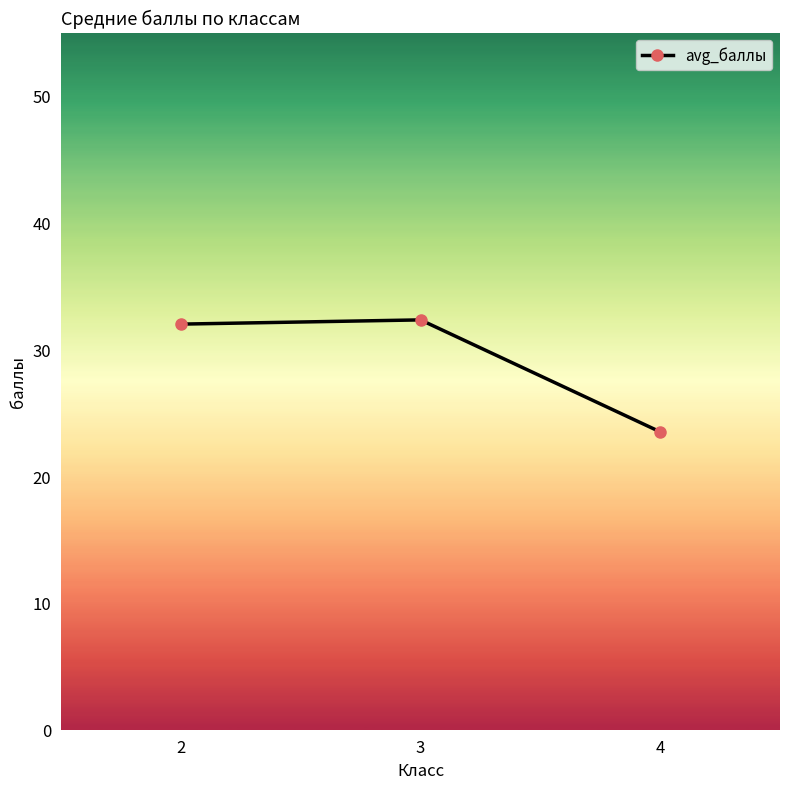

What is the value of the 1st point from the left?

32.0